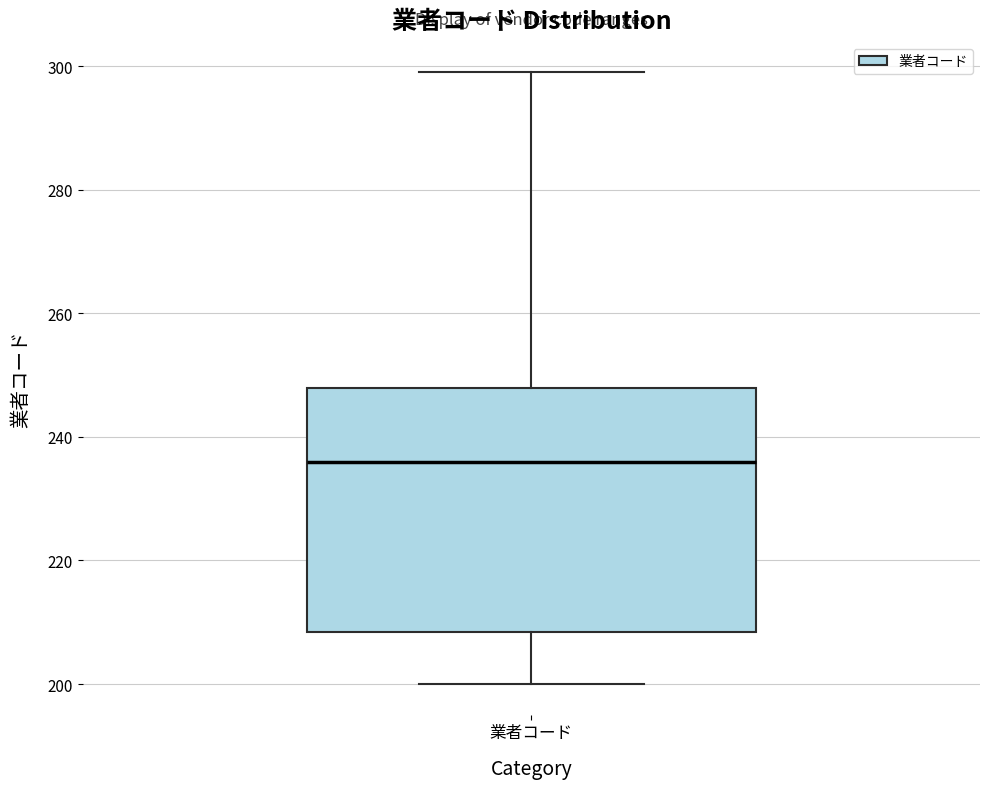

Where does the upper whisker of the box for 業者コード end on the y-axis? The values are not printed on the chart, so give them approximately, as read against the axis.

300